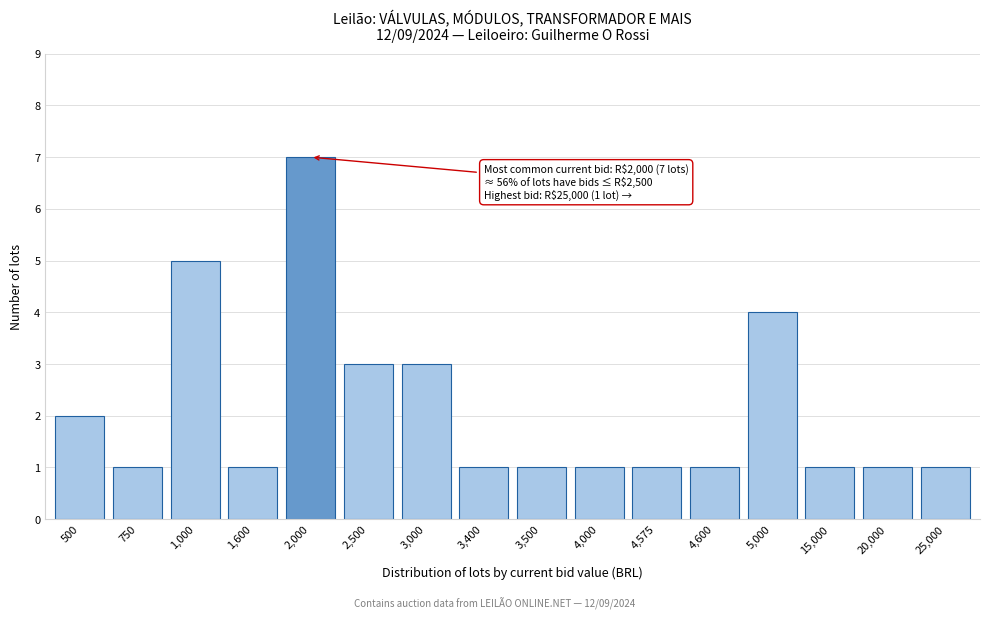

Reading left to right, list all the values displayed in this chart.

2	1	5	1	7	3	3	1	1	1	1	1	4	1	1	1